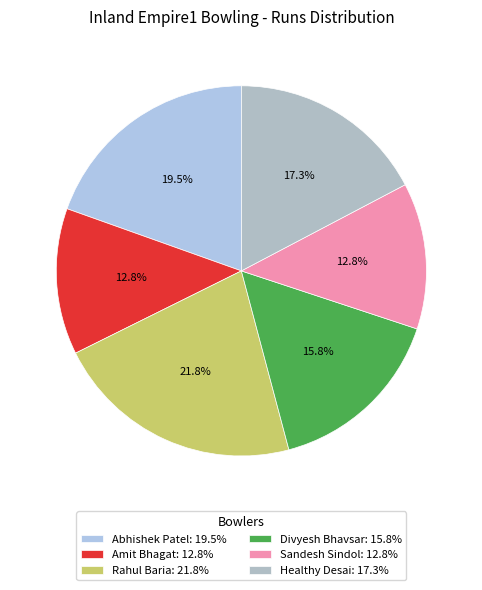

To the nearest percent, what portion does Sandesh Sindol represent?

13%